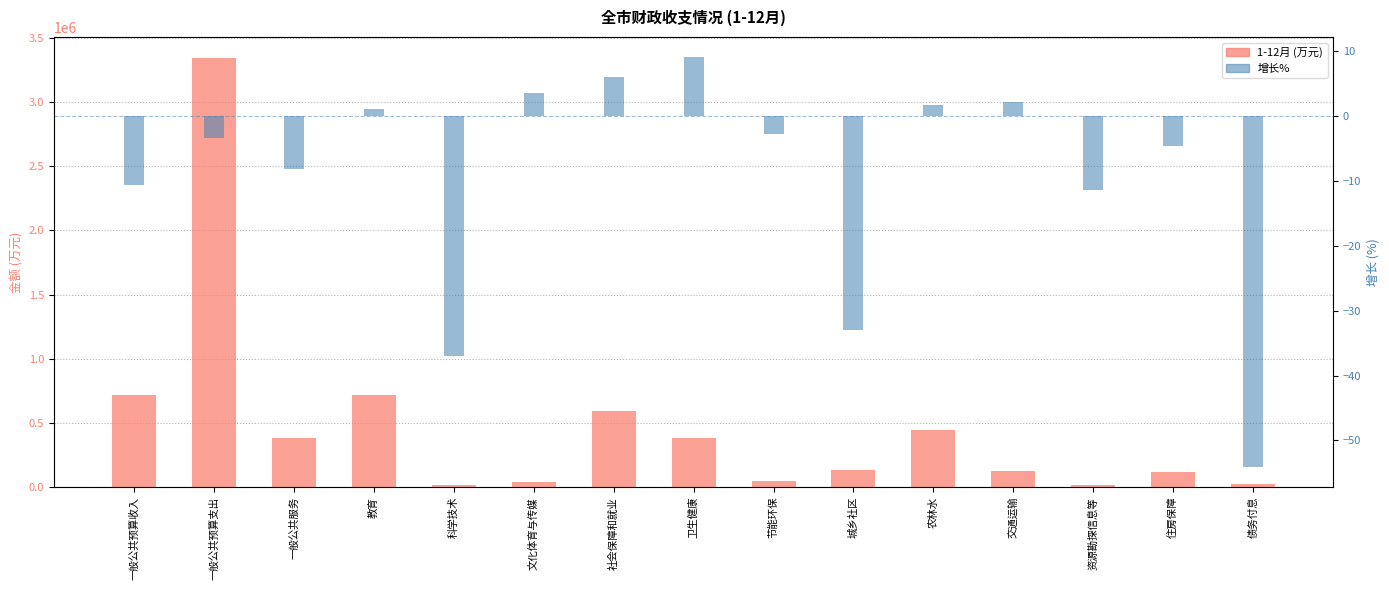

What is the spread (max minus min) of values at 教育?

720251.0